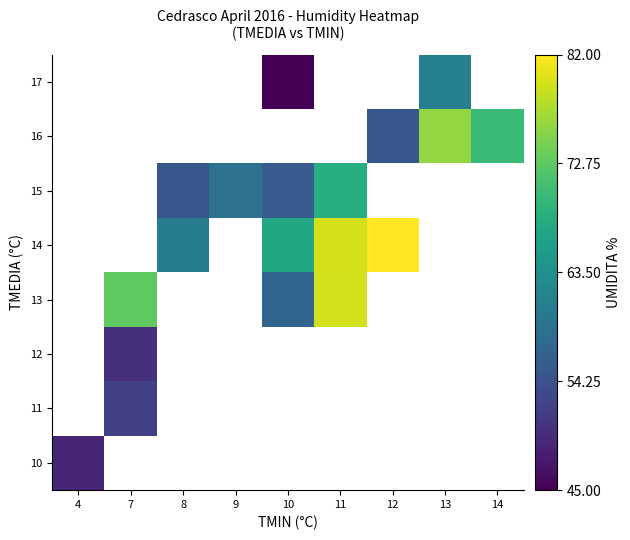

Between 11 and 14, which is larger?

14